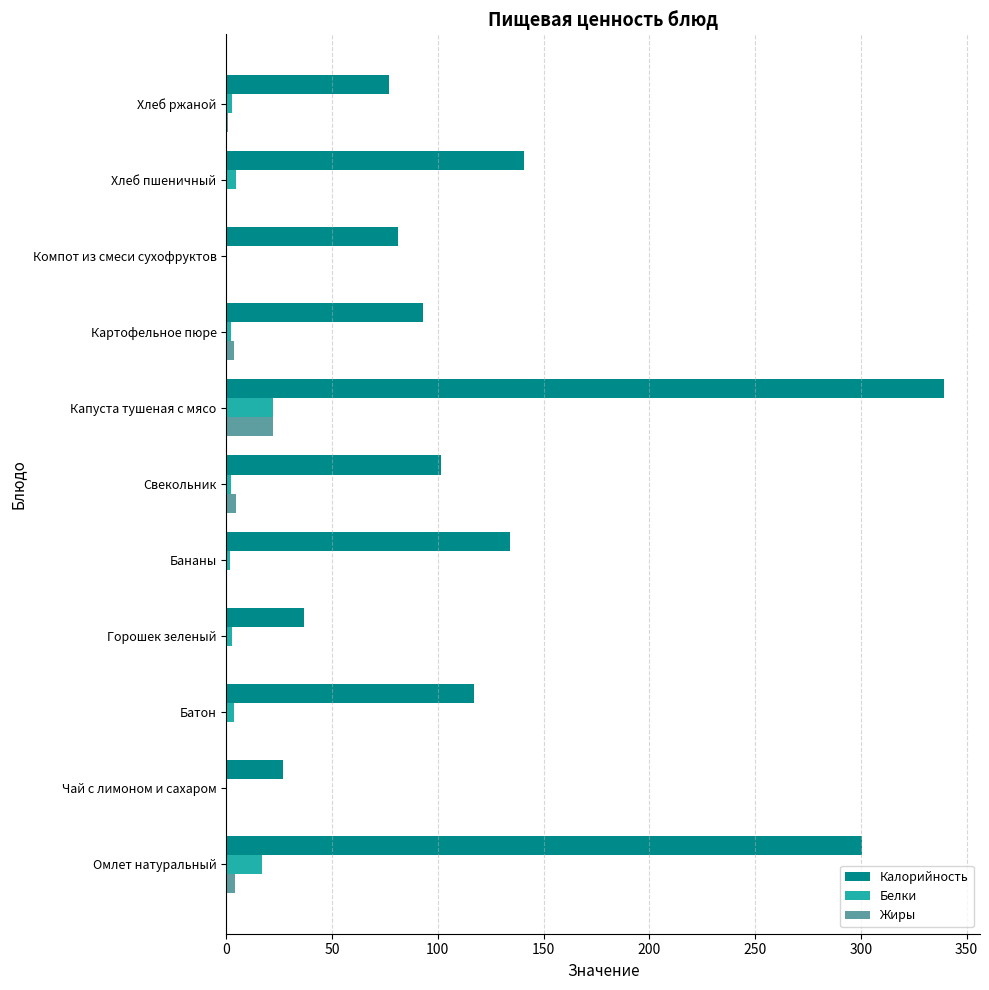

What is the maximum value for Белки?

22.1